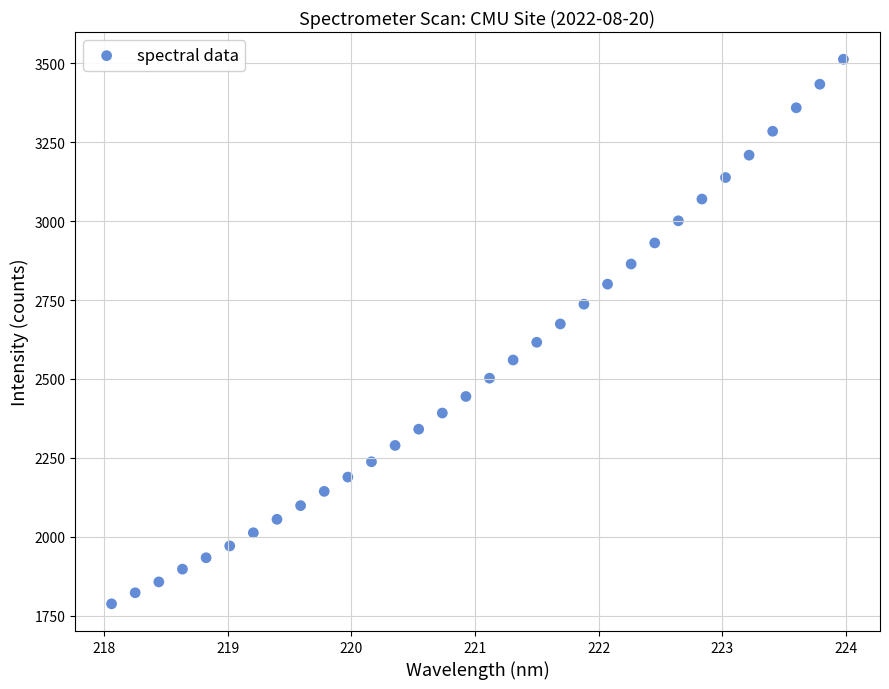

What is the range of Y values (max minus min)?

1725.4